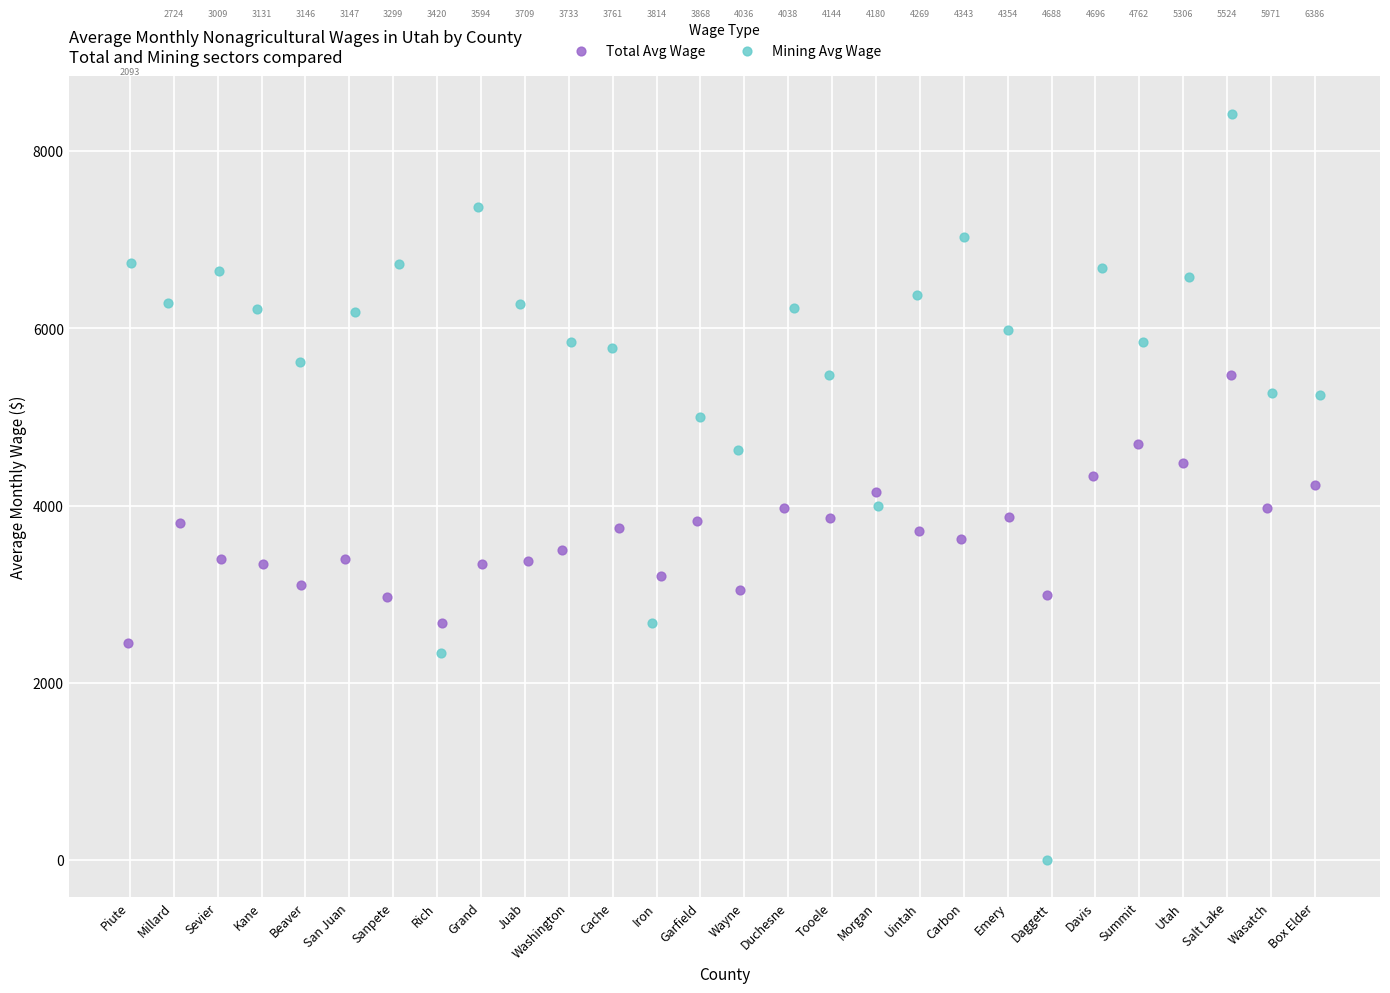

Which series contains the highest Y value?

Mining Avg Wage